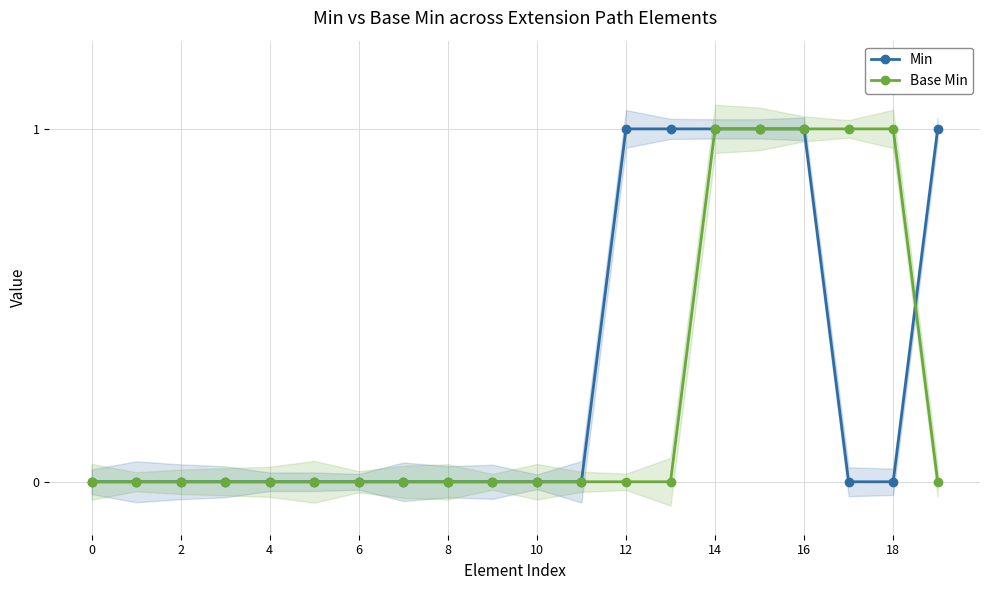

What is the sum of all Min values?

6